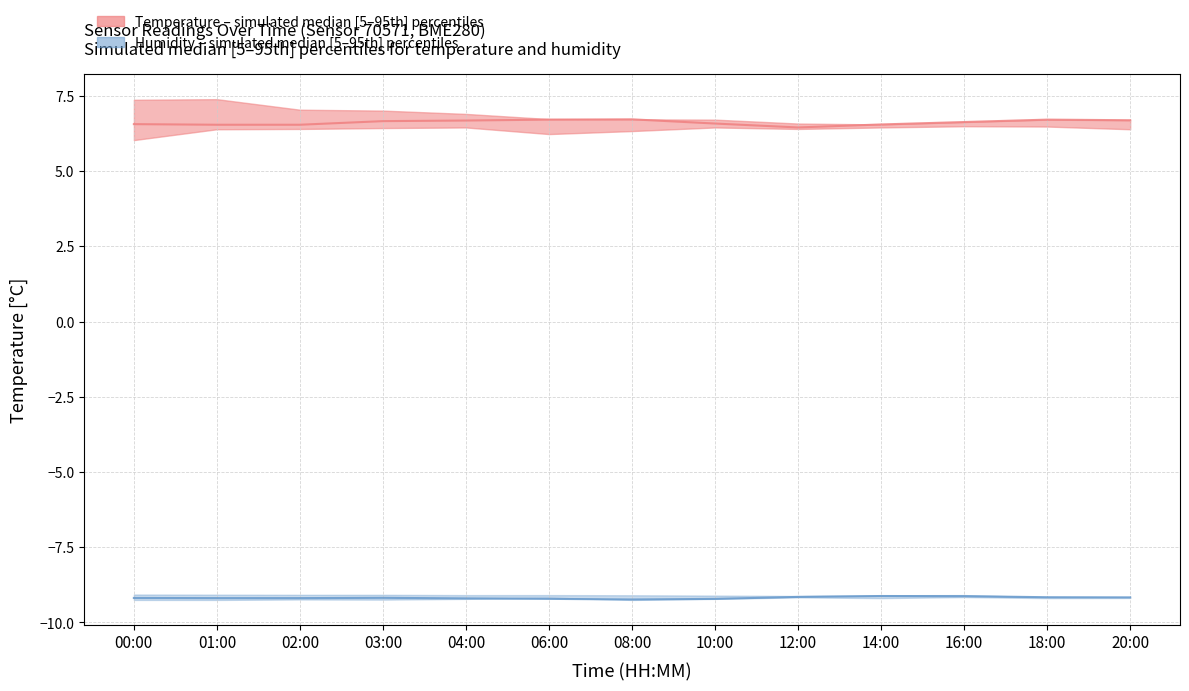

The Temperature median series shows 4.5 at 10:00. True or false?

False